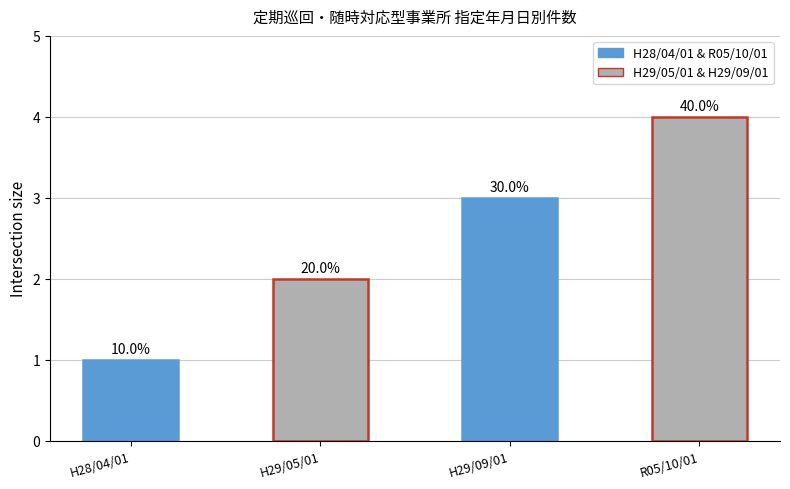

What is the difference between the second highest and minimum values?

2